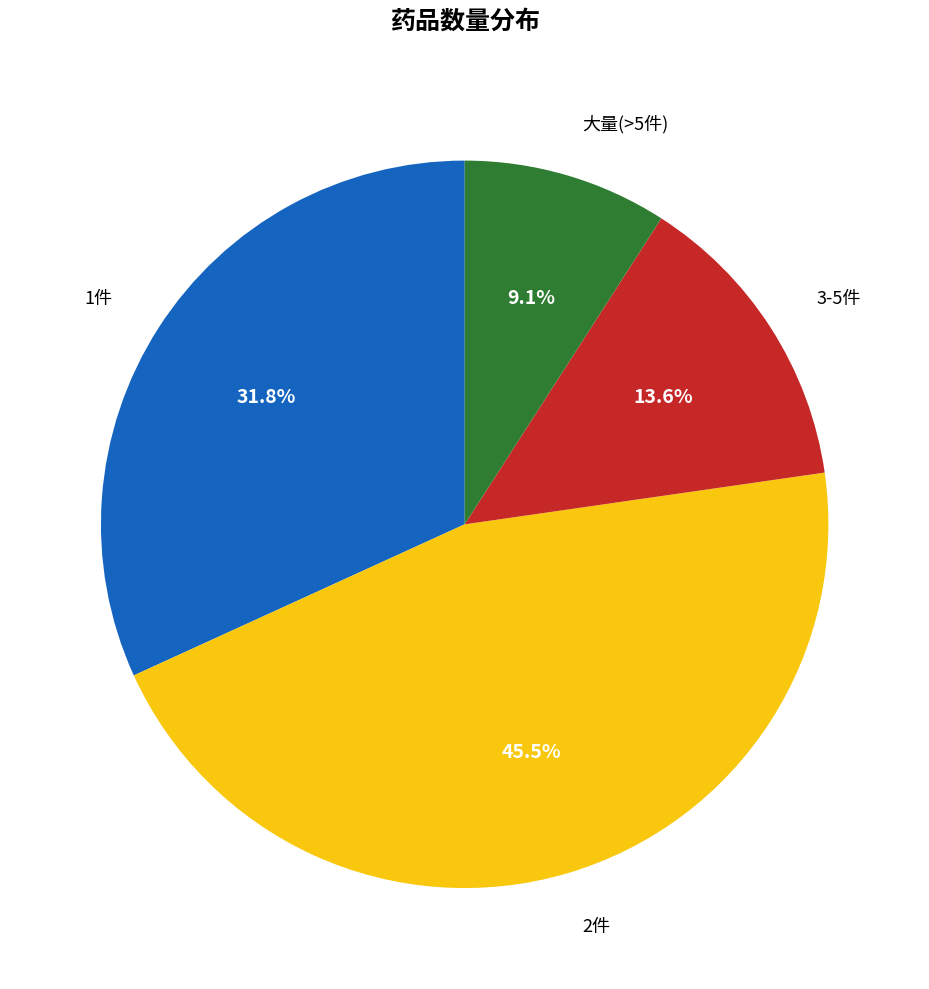

Does any single category account for the majority?

No